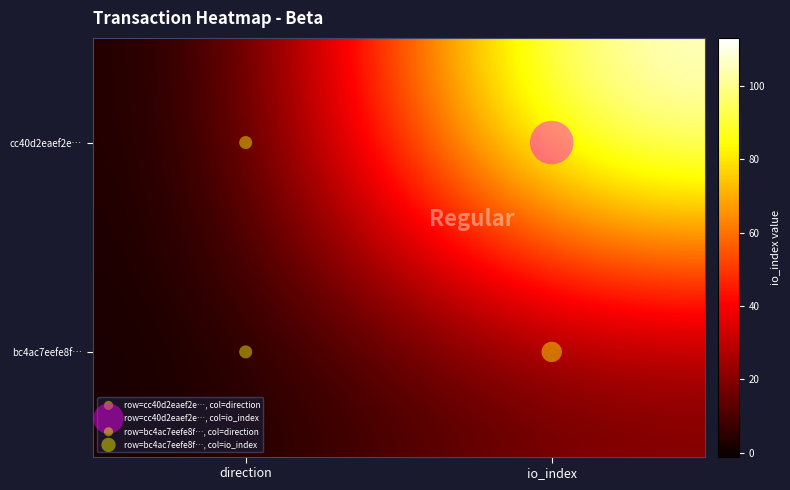

Rank the series at direction from lowest to highest value.

cc40d2eaef2e…, bc4ac7eefe8f…